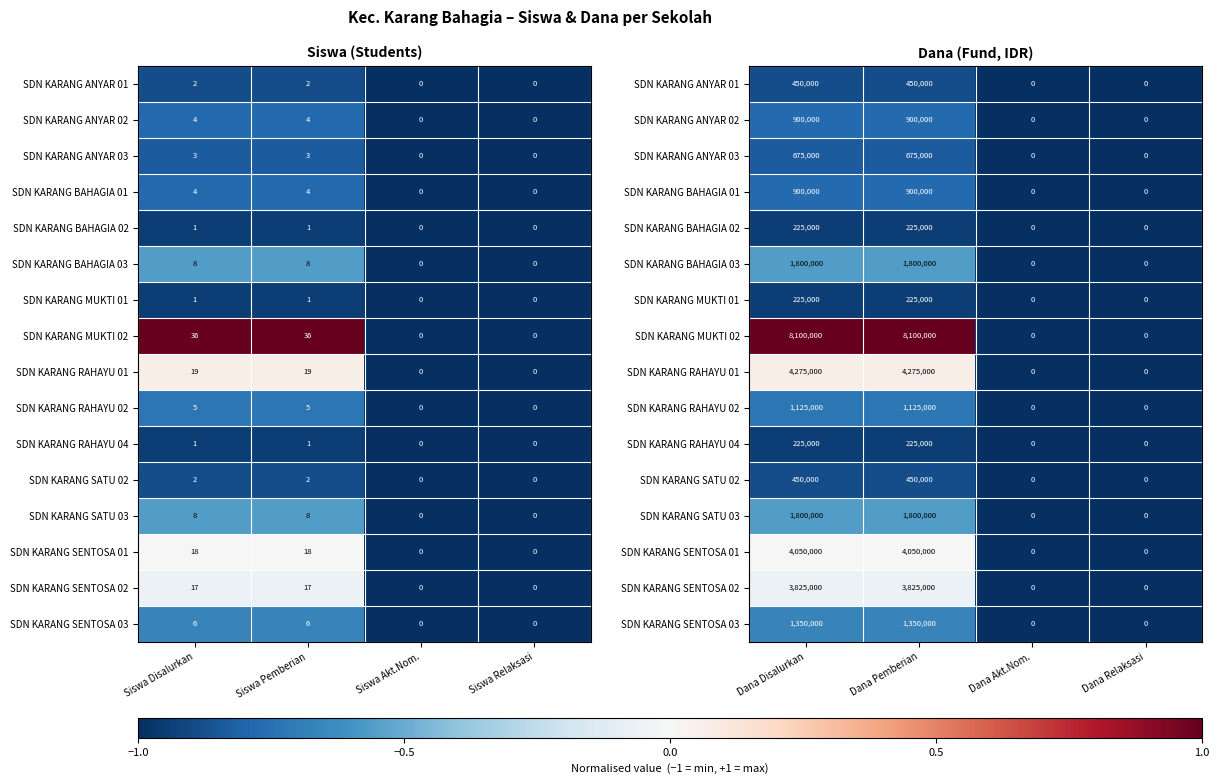

What is the spread (max minus min) of values at Dana Disalurkan?

1.9